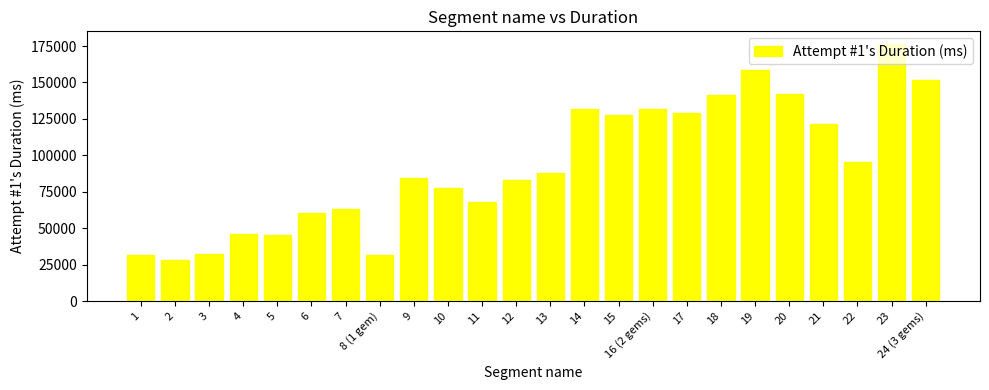

What is the label of the 9th bar from the right?

16 (2 gems)